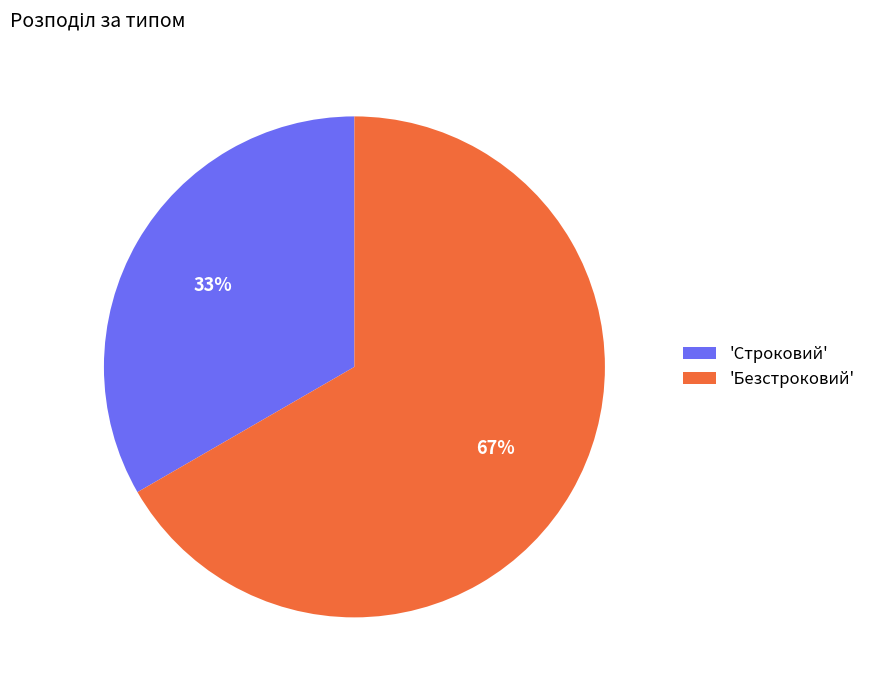

What is the ratio of the value at 'Безстроковий' to the value at 'Строковий'?

2.0